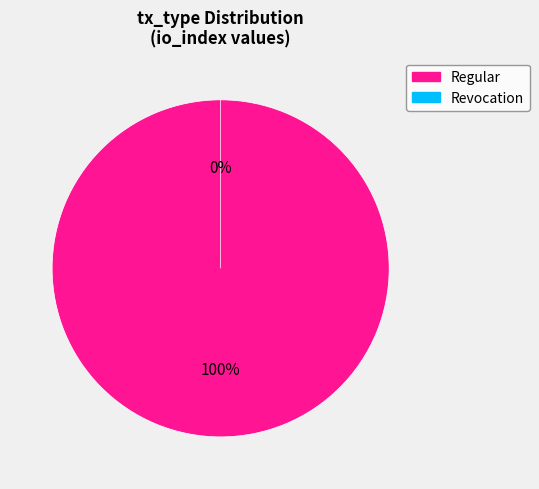

What is the smallest slice in the pie chart?

Revocation